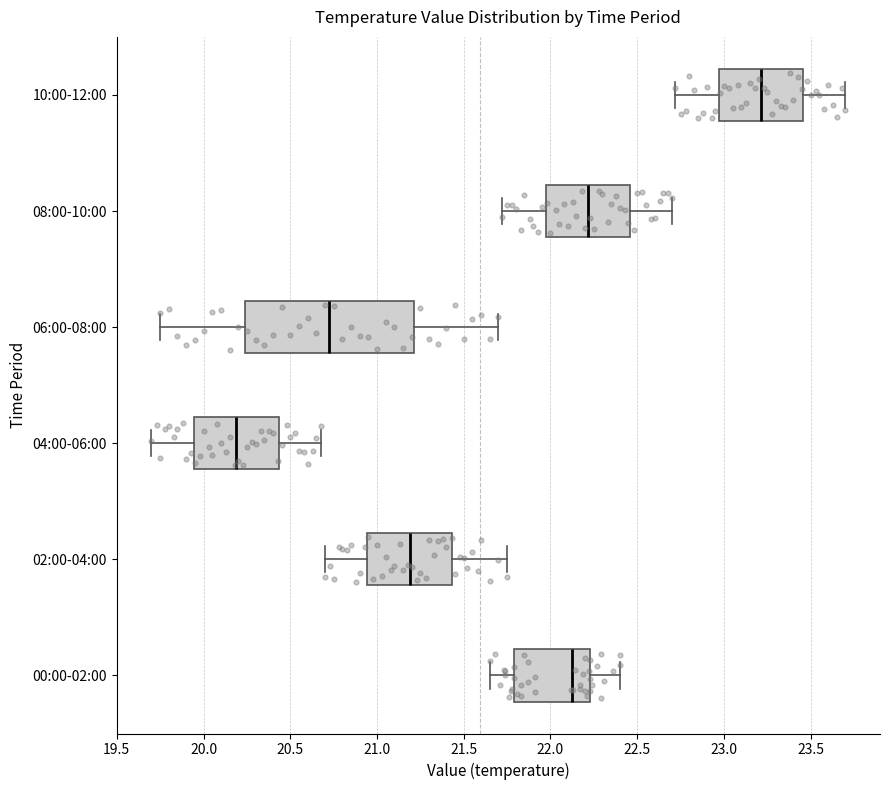

Which box's median line is the furthest to the right?

10:00-12:00